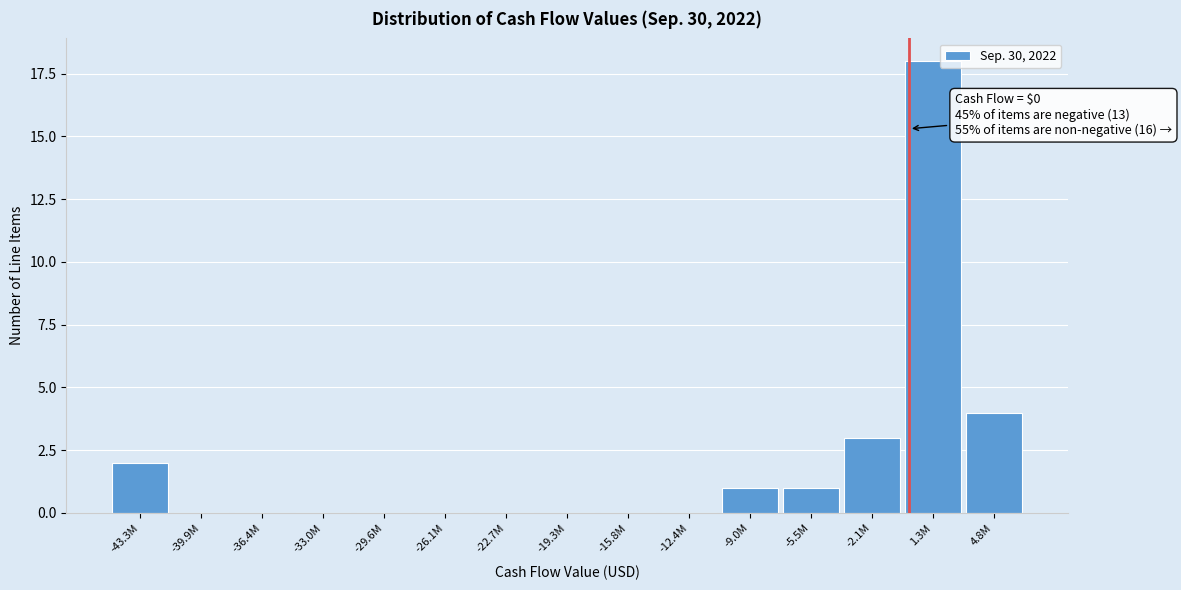

Reading right to left, list all the values displayed in this chart.

4.8M=4	1.3M=18	-2.1M=3	-5.5M=1	-9.0M=1	-12.4M=0	-15.8M=0	-19.3M=0	-22.7M=0	-26.1M=0	-29.6M=0	-33.0M=0	-36.4M=0	-39.9M=0	-43.3M=2